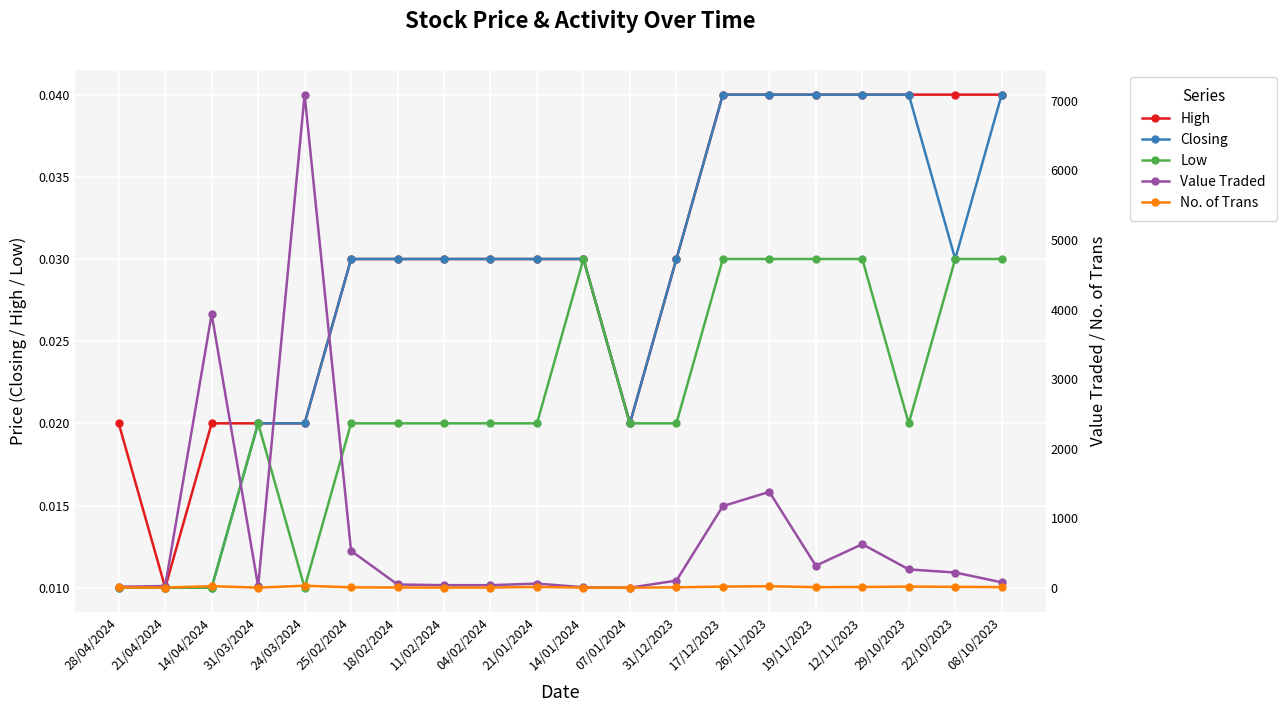

The Closing series shows 0.0 at 31/03/2024. True or false?

True